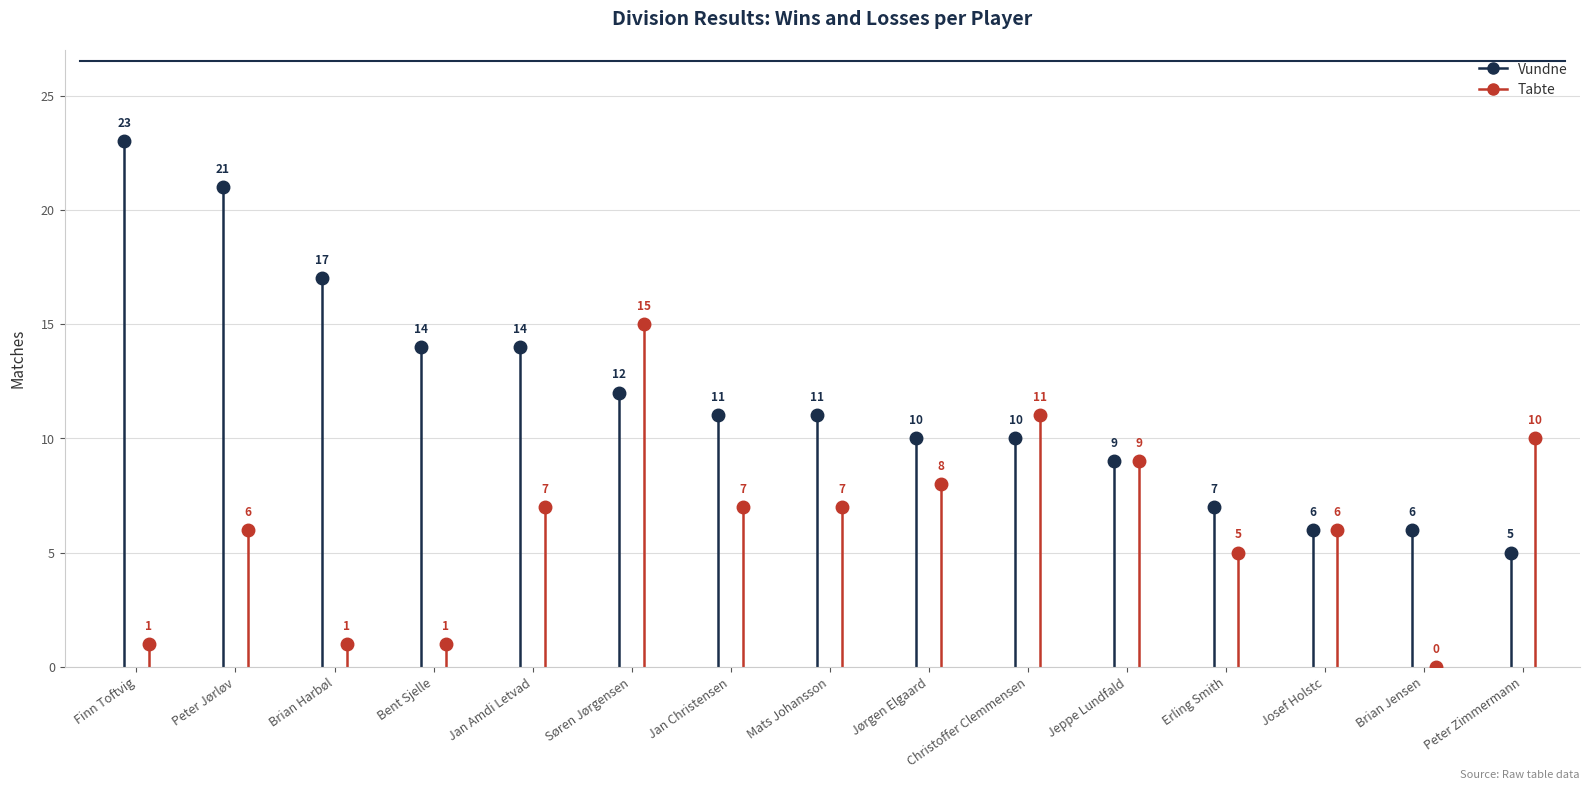

Reading left to right, extract all data points from this chart.

Vundne: 23	21	17	14	14	12	11	11	10	10	9	7	6	6	5
Tabte: 1	6	1	1	7	15	7	7	8	11	9	5	6	0	10